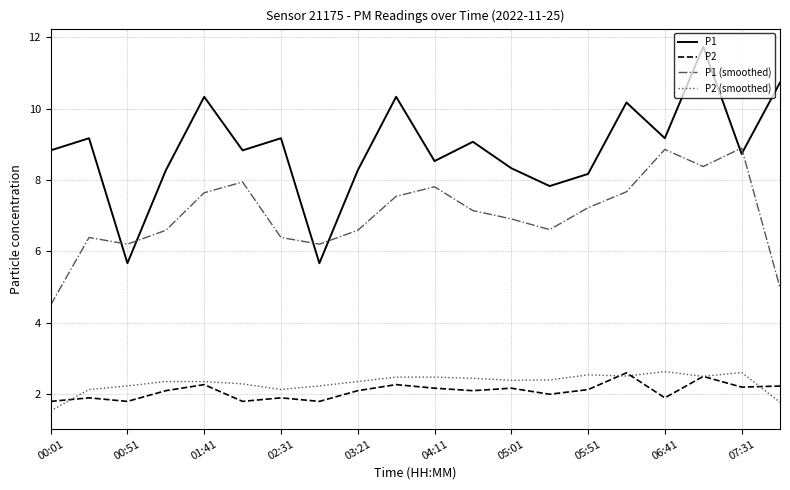

Count the number of categories in the chart.

20